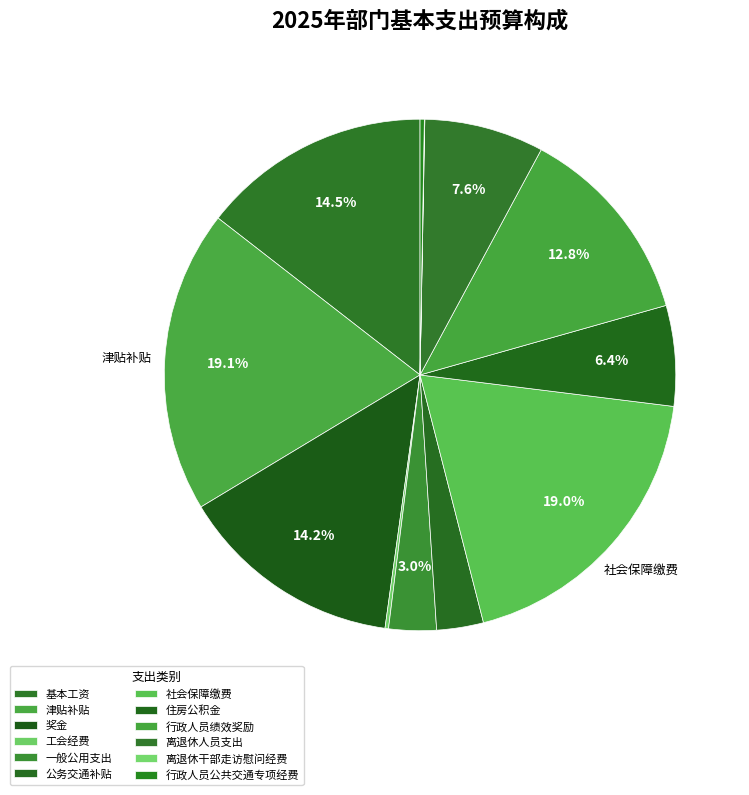

Count the number of slices in the pie.

12